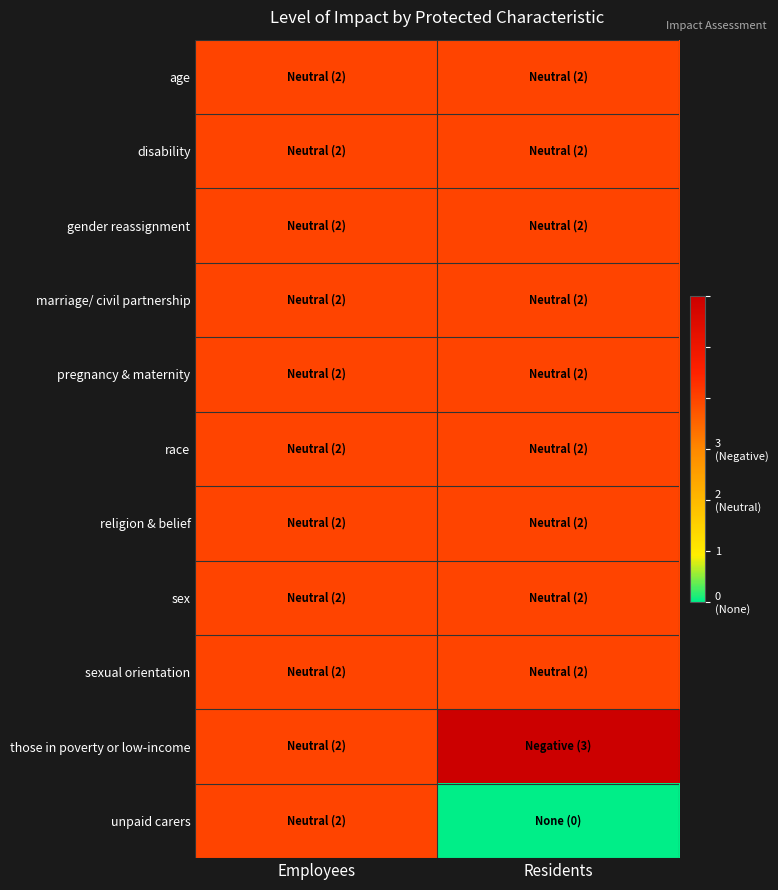

What is the spread (max minus min) of values at Residents?

3